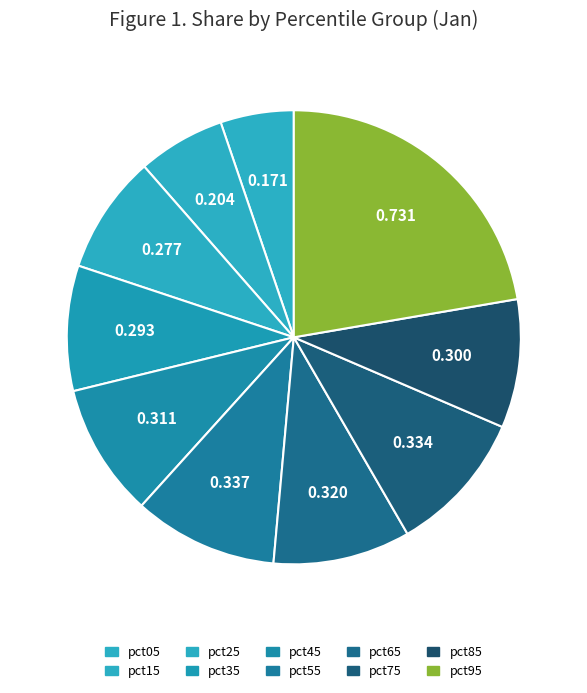

How many segments does this pie chart have?

10